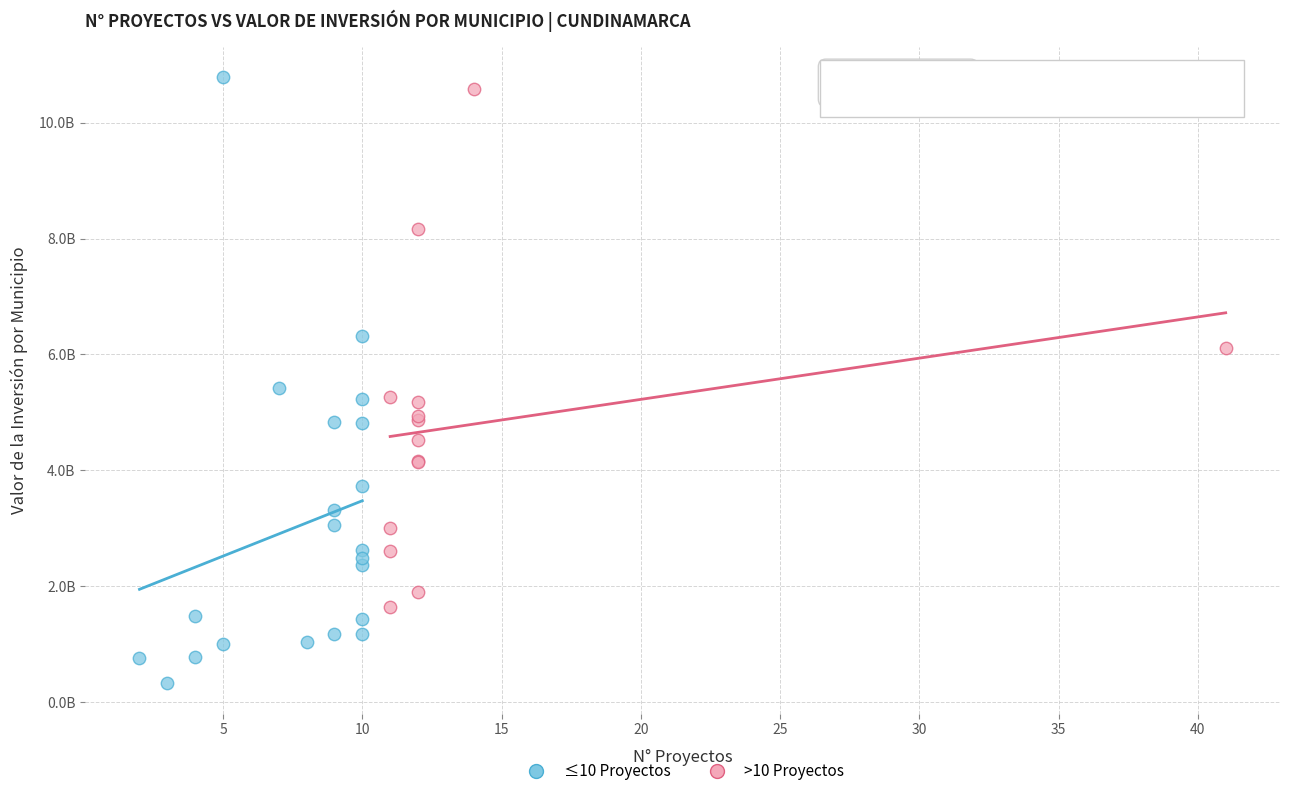

Which series has the largest Y range (max minus min)?

≤10 Proyectos